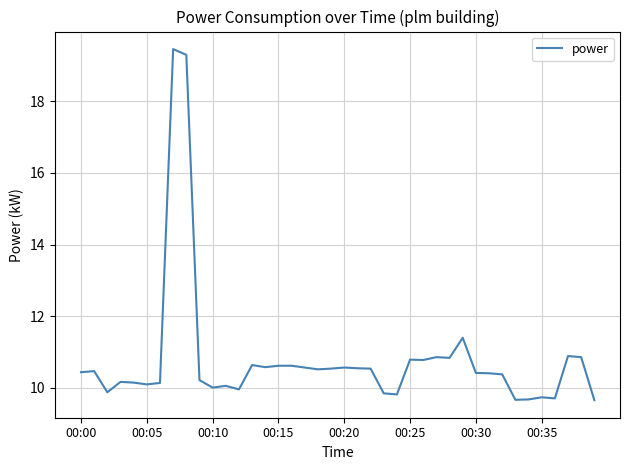

How many distinct data groups are displayed?

1